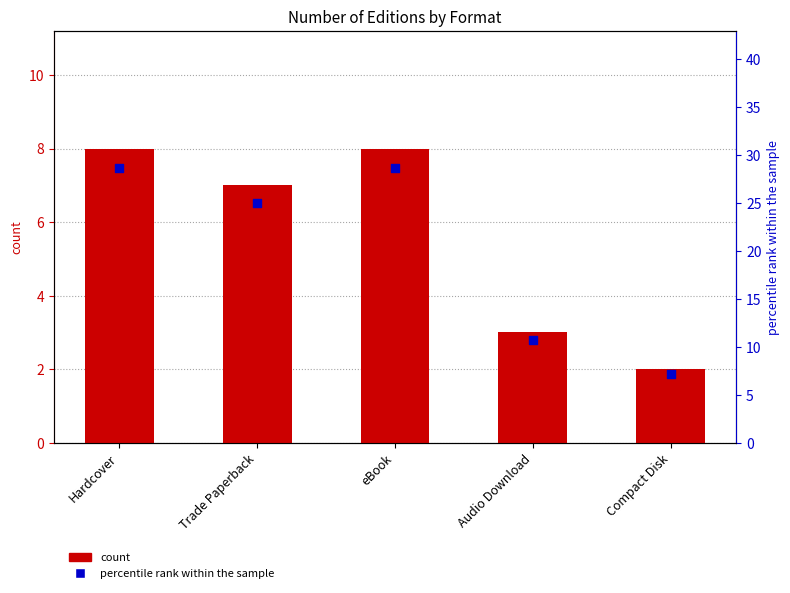

Which series has the largest total across all categories?

percentile rank within the sample